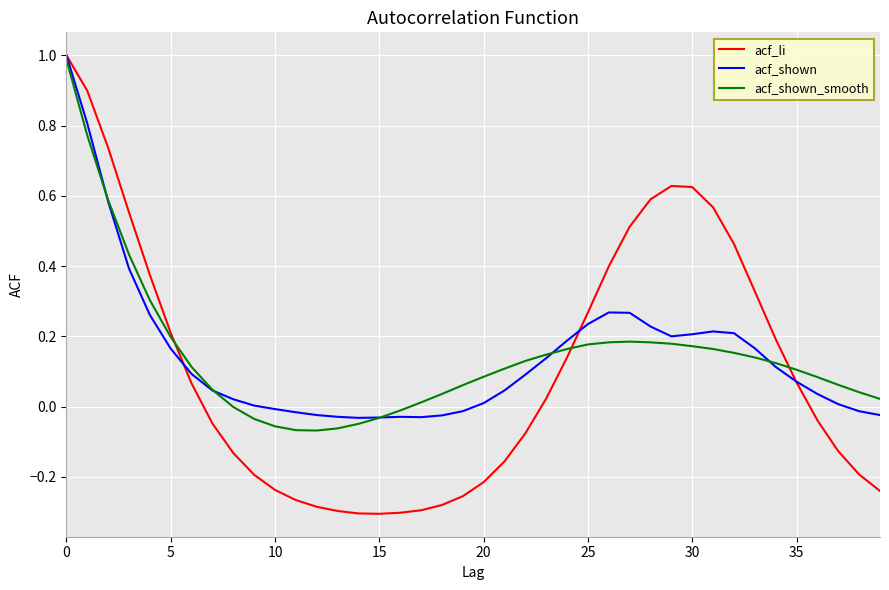

What is the greatest value displayed?

1.0